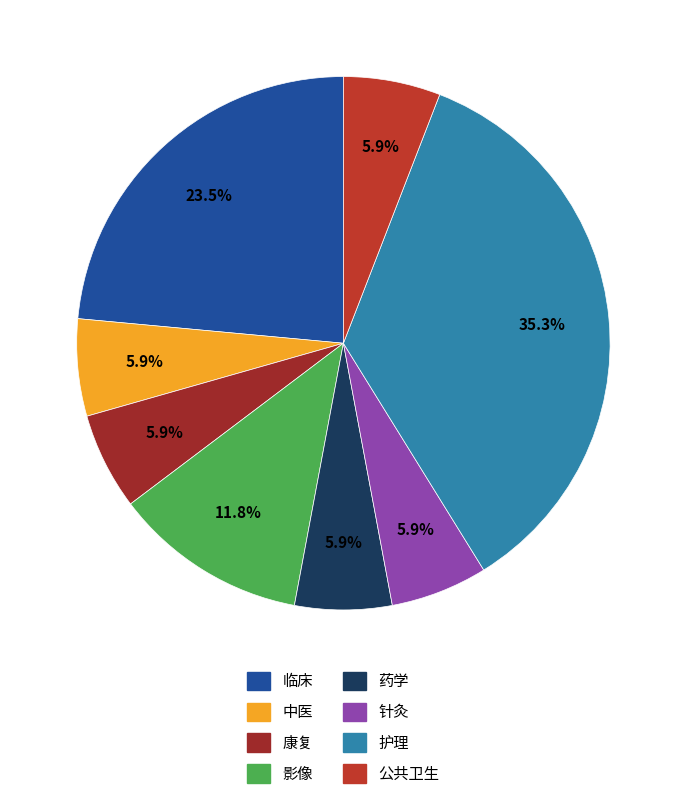

Does 影像 account for over 50% of the chart?

No